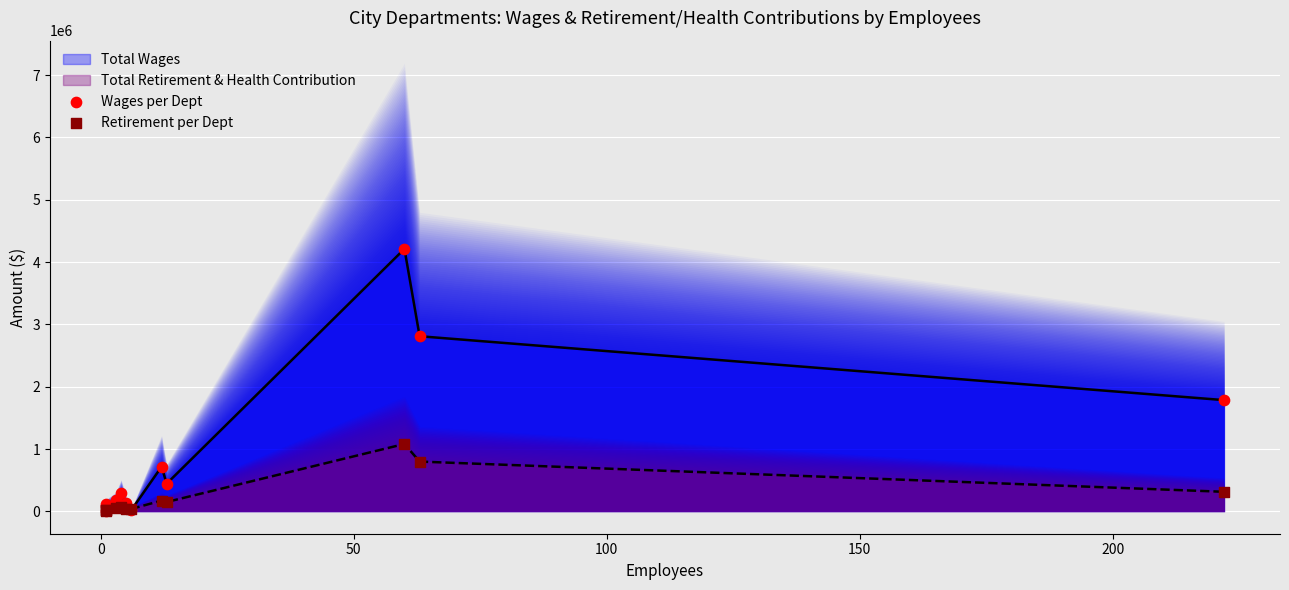

Which series has the largest total across all categories?

Wages per Dept